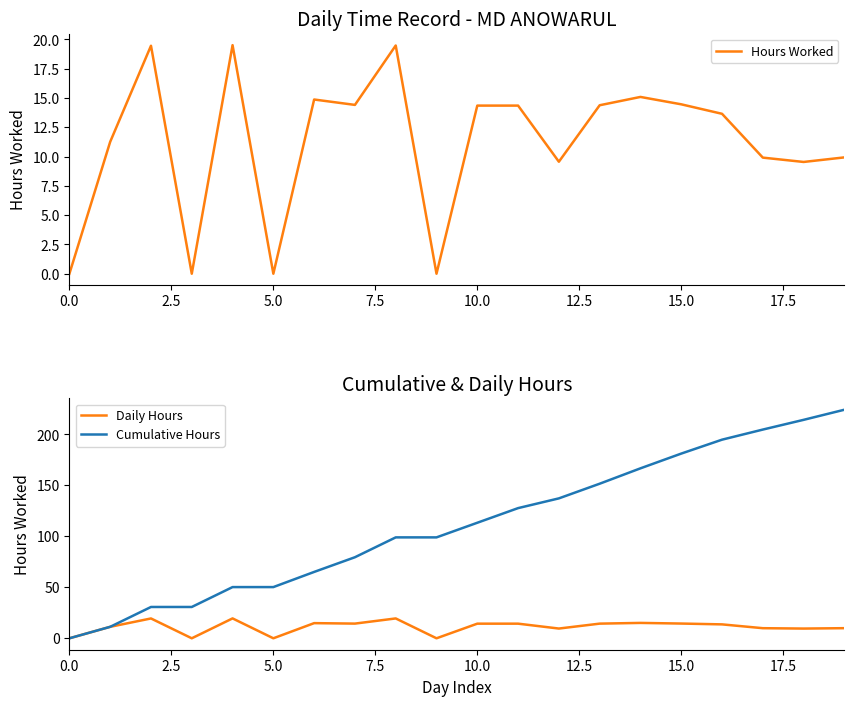

What is the average value of the Cumulative Hours series?

111.6